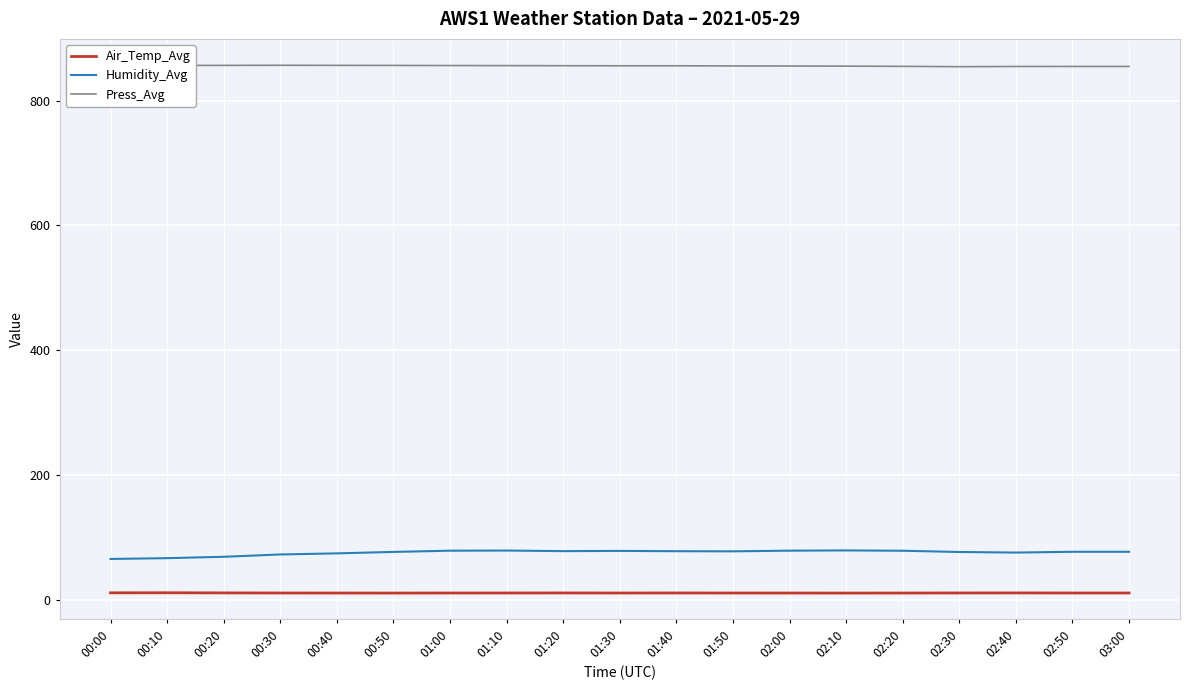

True or false: Air_Temp_Avg and Press_Avg intersect in this chart.

False